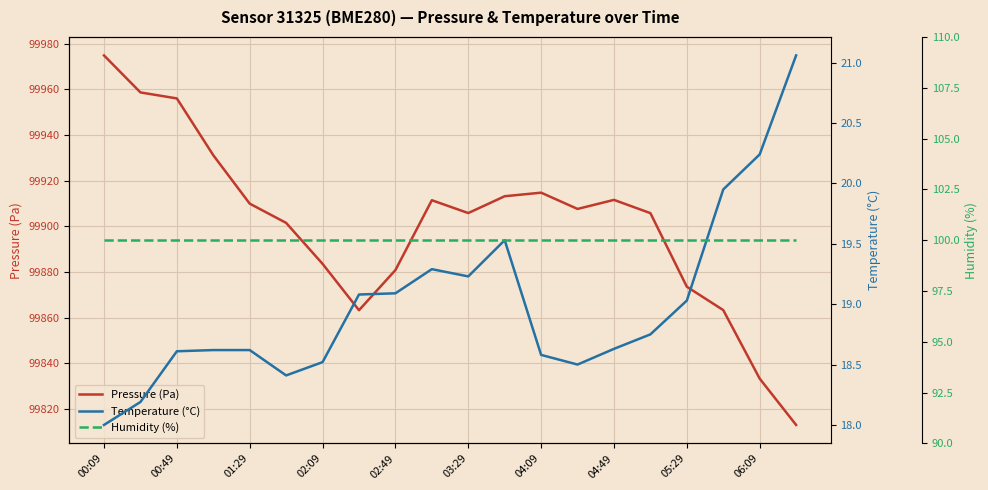

What is the sum of all Humidity (%) values?

2000.0